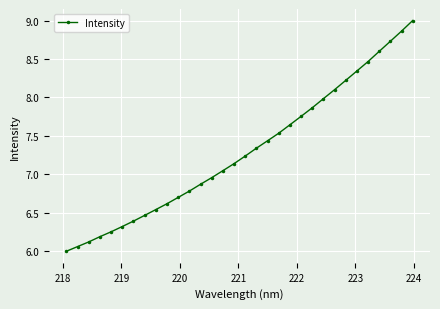

What is the difference between the second highest and minimum values?

2.9